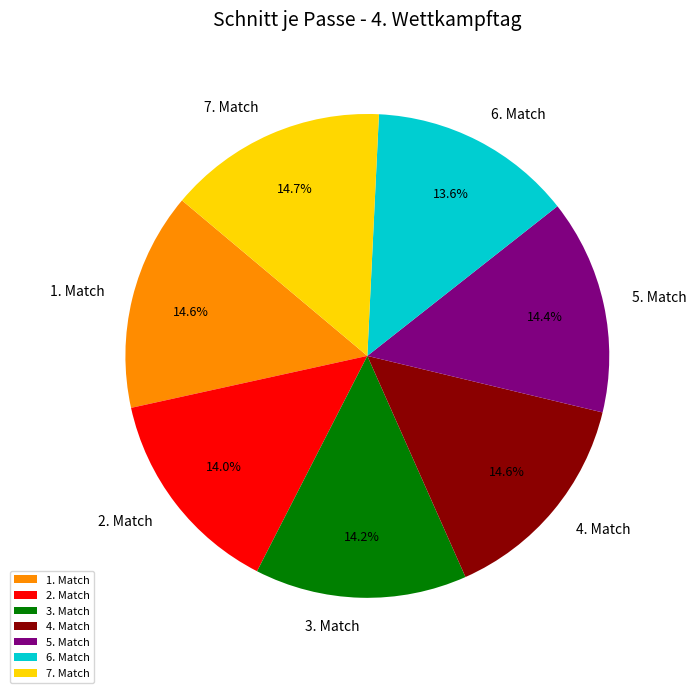

How many slices are in this pie chart?

7